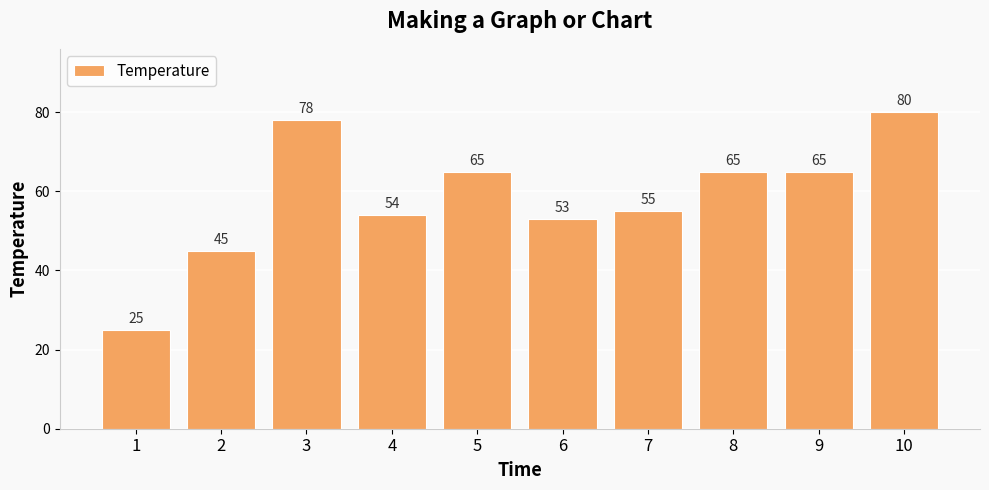

What is the greatest value displayed?

80